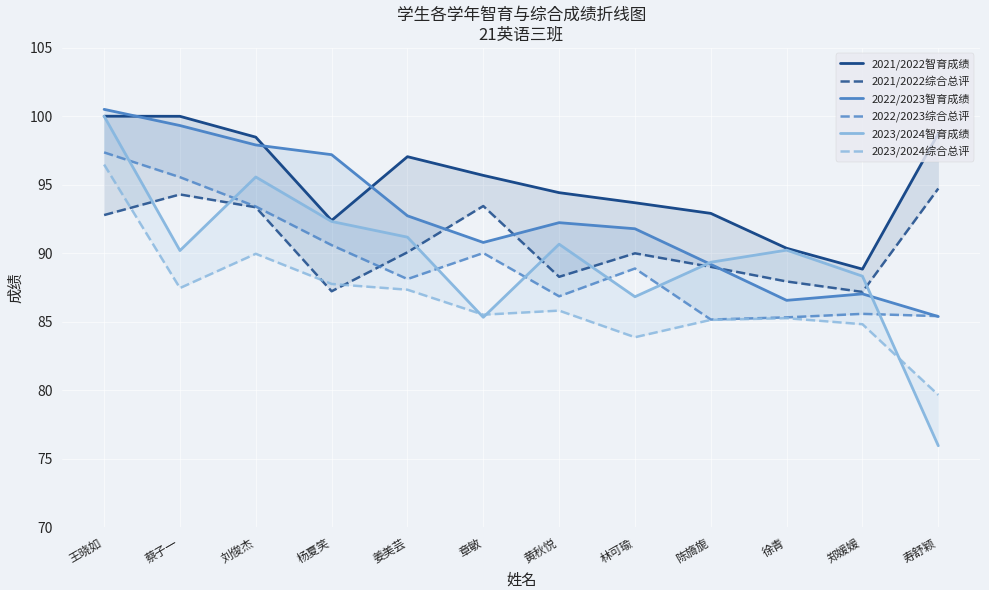

List the series in order of their peak value, lowest first.

2021/2022综合总评, 2023/2024综合总评, 2022/2023综合总评, 2021/2022智育成绩, 2023/2024智育成绩, 2022/2023智育成绩